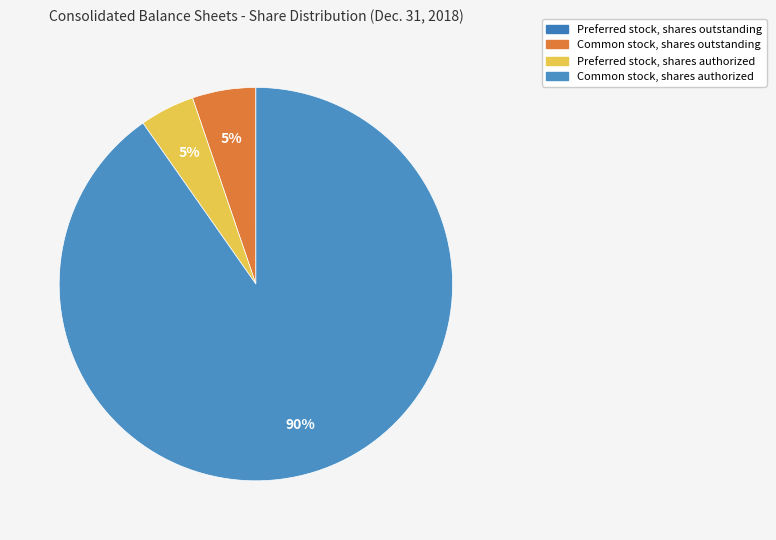

To the nearest percent, what percentage of the pie is Preferred stock, shares authorized?

5%